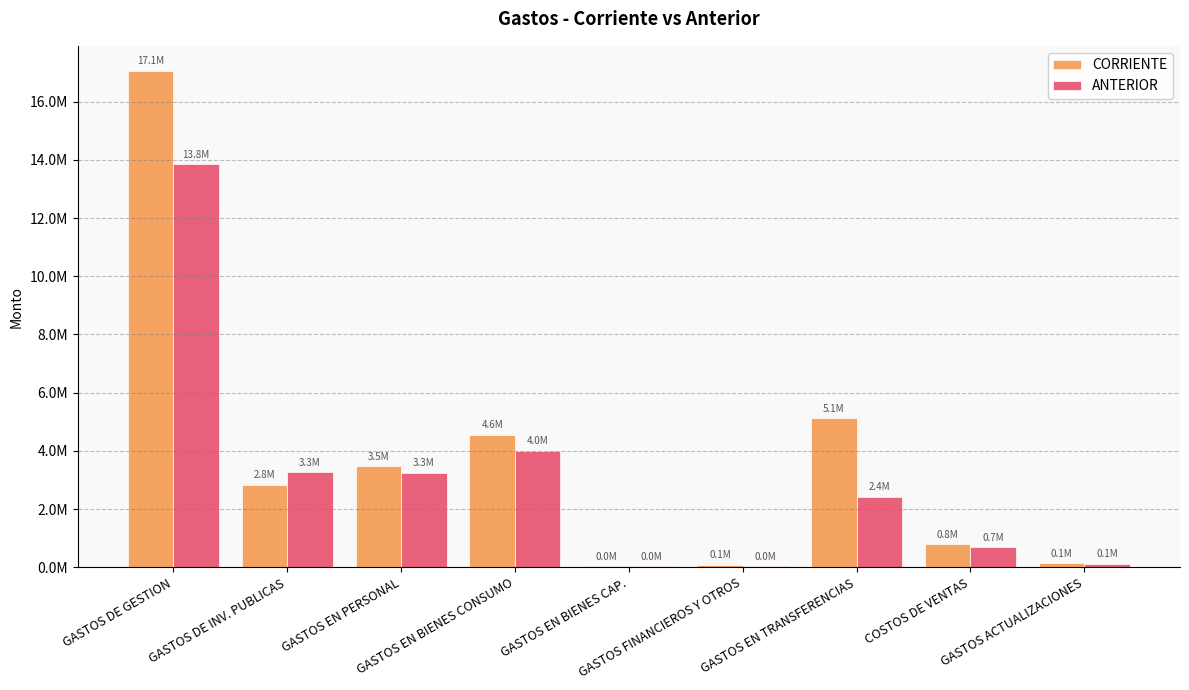

Reading left to right, extract all data points from this chart.

CORRIENTE: GASTOS DE GESTION=17063812.2	GASTOS DE INV. PUBLICAS=2834272.4	GASTOS EN PERSONAL=3479818.3	GASTOS EN BIENES CONSUMO=4557114.6	GASTOS EN BIENES CAP.=41359.3	GASTOS FINANCIEROS Y OTROS=93755.0	GASTOS EN TRANSFERENCIAS=5131779.8	COSTOS DE VENTAS=787672.7	GASTOS ACTUALIZACIONES=138040.1
ANTERIOR: GASTOS DE GESTION=13846760.1	GASTOS DE INV. PUBLICAS=3266174.0	GASTOS EN PERSONAL=3256200.8	GASTOS EN BIENES CONSUMO=4001884.9	GASTOS EN BIENES CAP.=31062.5	GASTOS FINANCIEROS Y OTROS=47158.1	GASTOS EN TRANSFERENCIAS=2426668.9	COSTOS DE VENTAS=692447.8	GASTOS ACTUALIZACIONES=125163.1